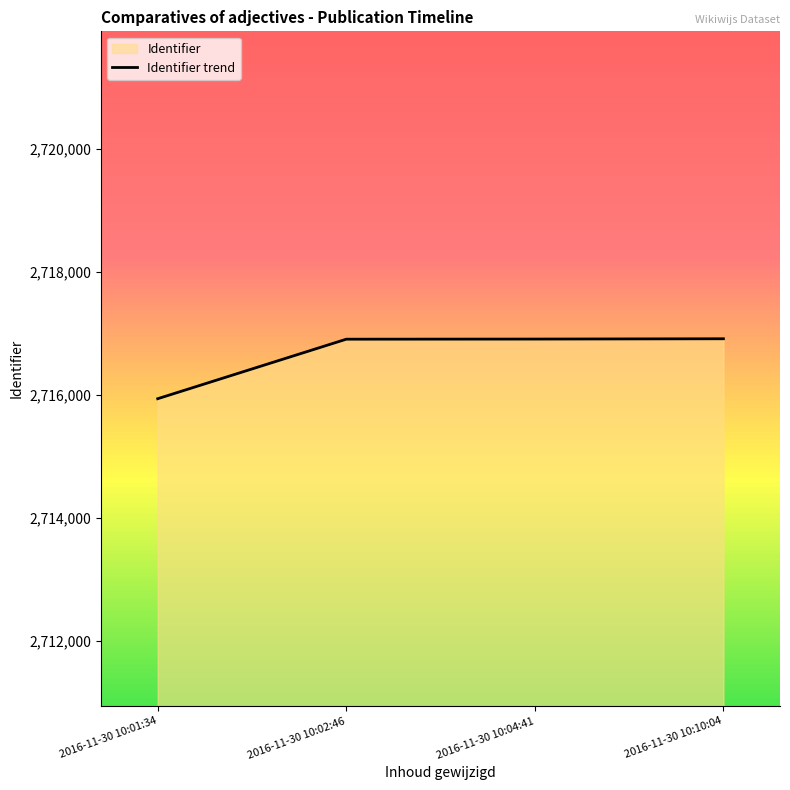

What position from the right is 2016-11-30 10:02:46?

3